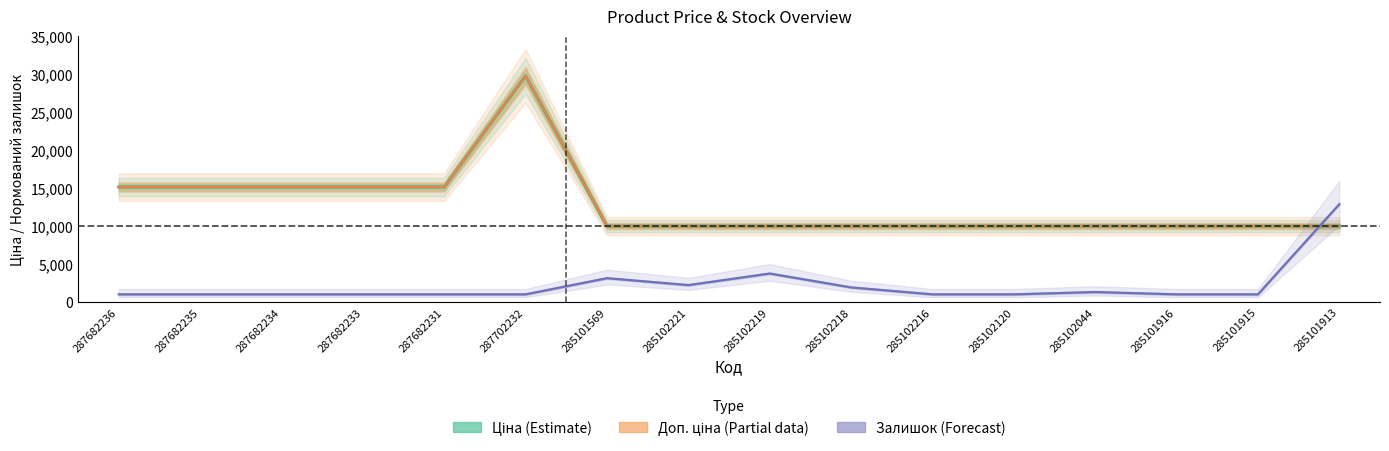

At which category is the sum across all series the highest?

287702232